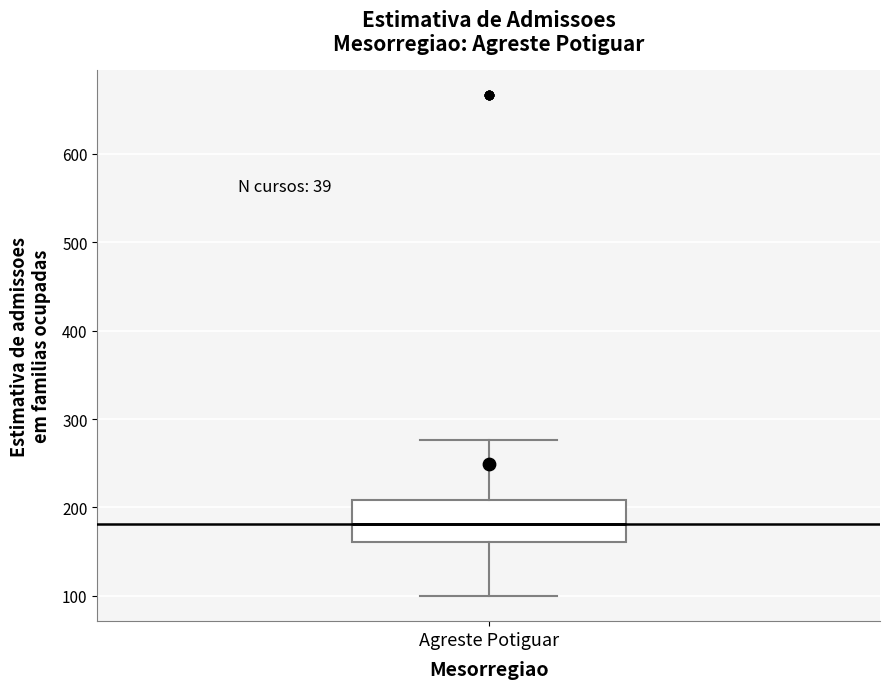

Where is the upper edge of the box for Agreste Potiguar on the y-axis? The values are not printed on the chart, so give them approximately, as read against the axis.

210